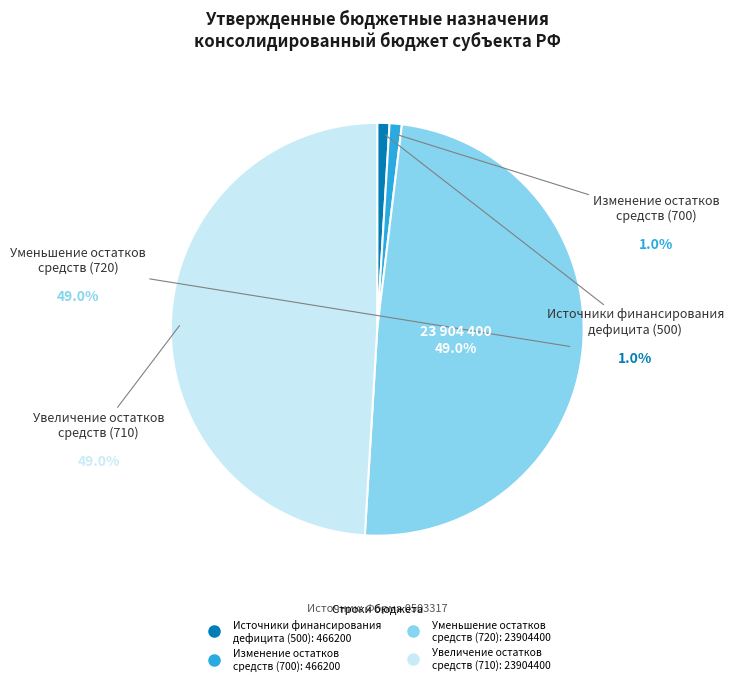

Count the number of slices in the pie.

4